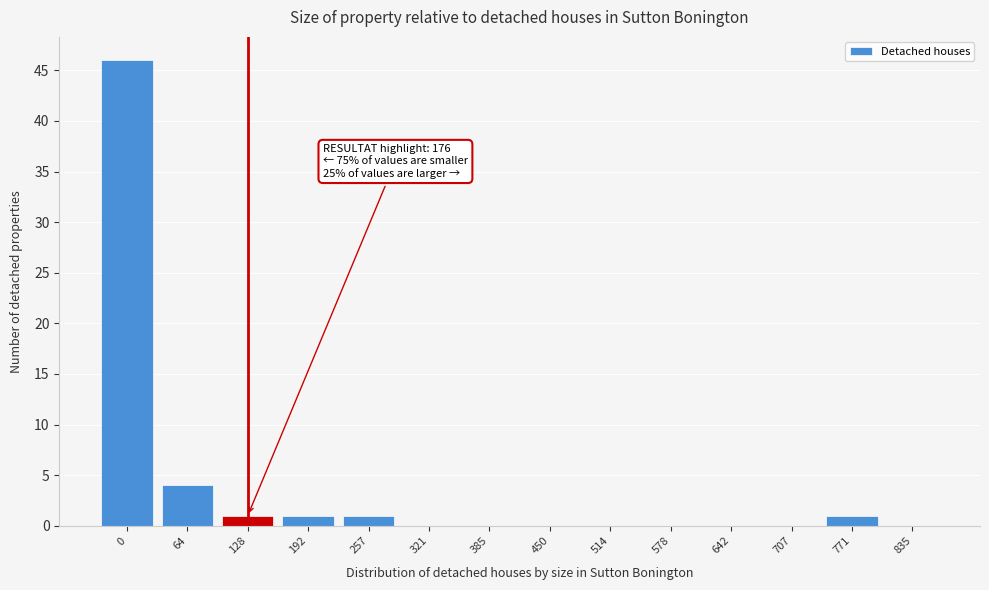

Reading right to left, extract all data points from this chart.

835=0	771=1	707=0	642=0	578=0	514=0	450=0	385=0	321=0	257=1	192=1	128=1	64=4	0=46